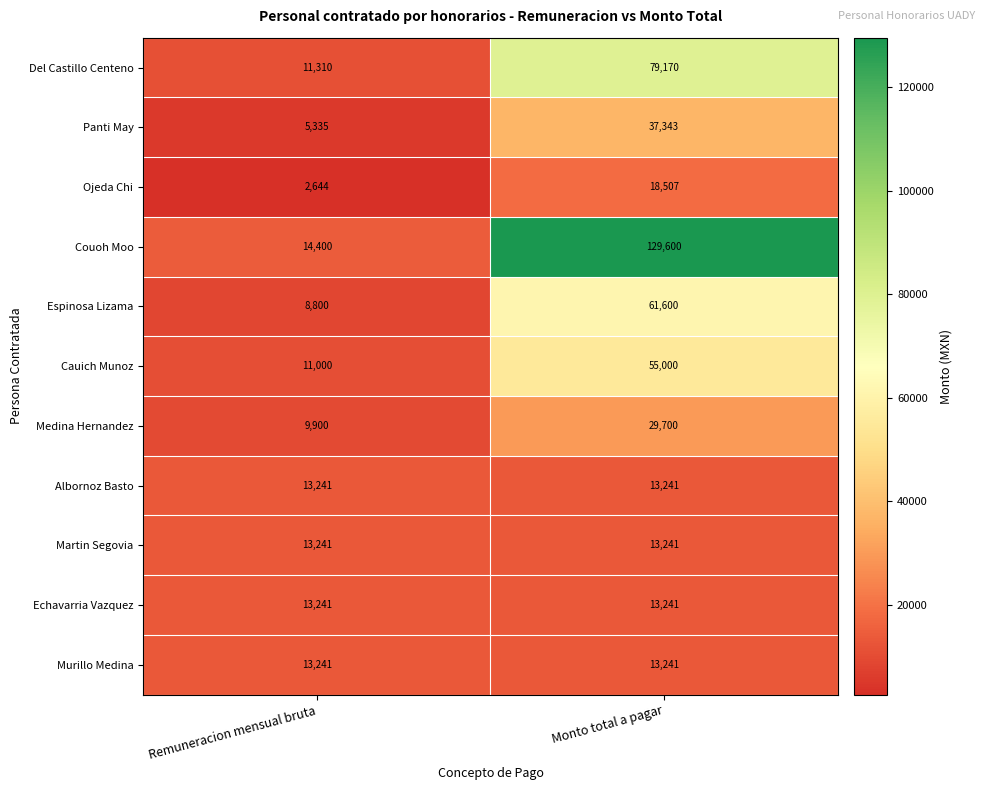

Is it true that Cauich Munoz equals 11000 at Remuneracion mensual bruta?

True